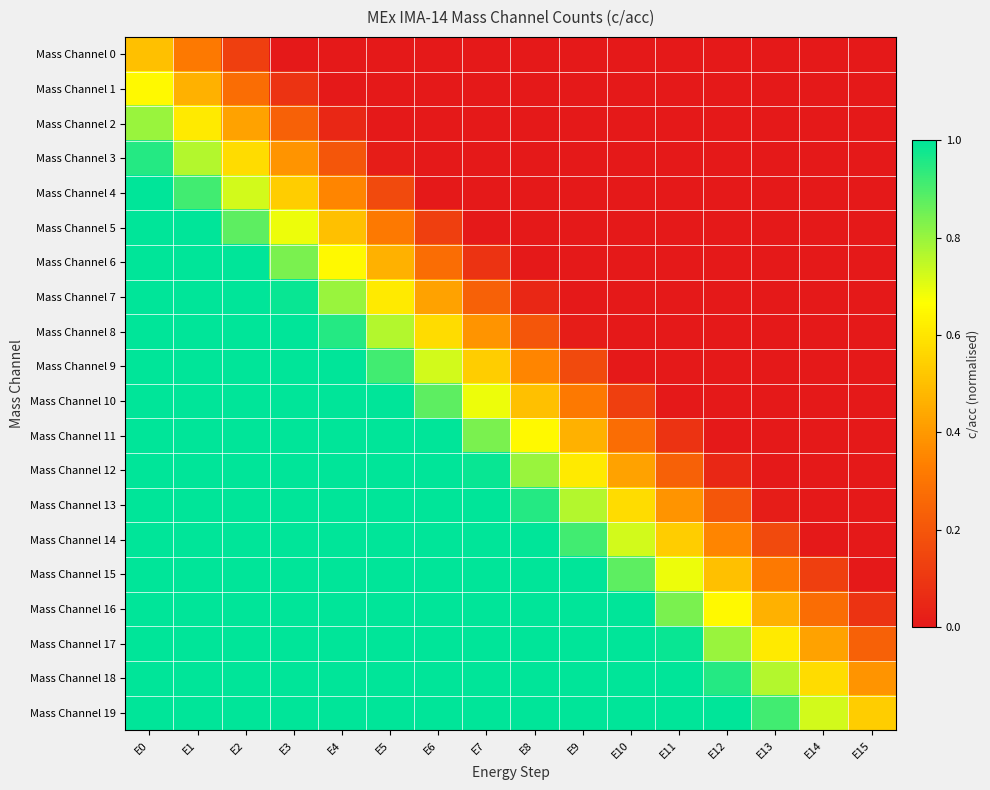

Rank the series by their maximum value, from lowest to highest.

Mass Channel 0, Mass Channel 1, Mass Channel 2, Mass Channel 3, Mass Channel 4, Mass Channel 5, Mass Channel 6, Mass Channel 7, Mass Channel 8, Mass Channel 9, Mass Channel 10, Mass Channel 11, Mass Channel 12, Mass Channel 13, Mass Channel 14, Mass Channel 15, Mass Channel 16, Mass Channel 17, Mass Channel 18, Mass Channel 19